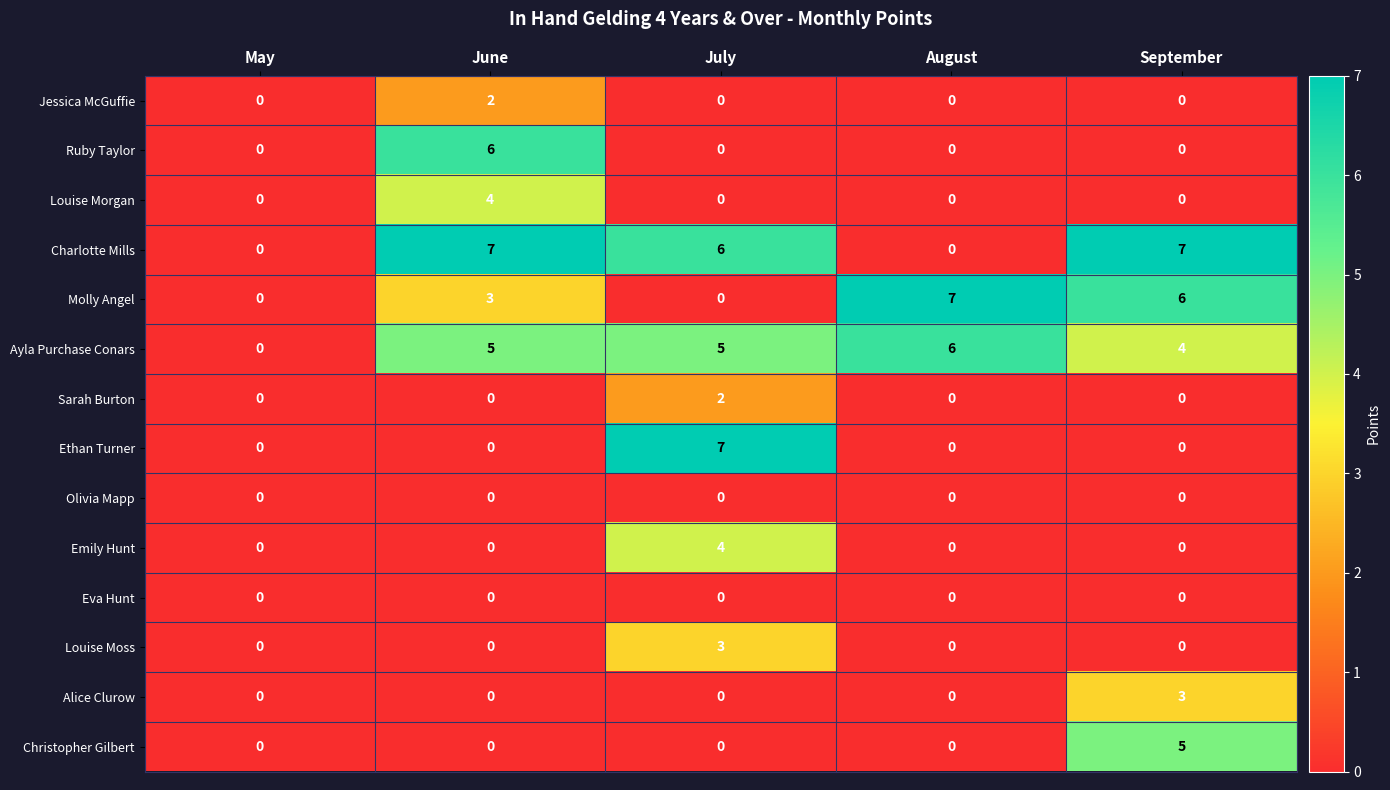

What is the sum of the Emily Hunt values at June and July?

4